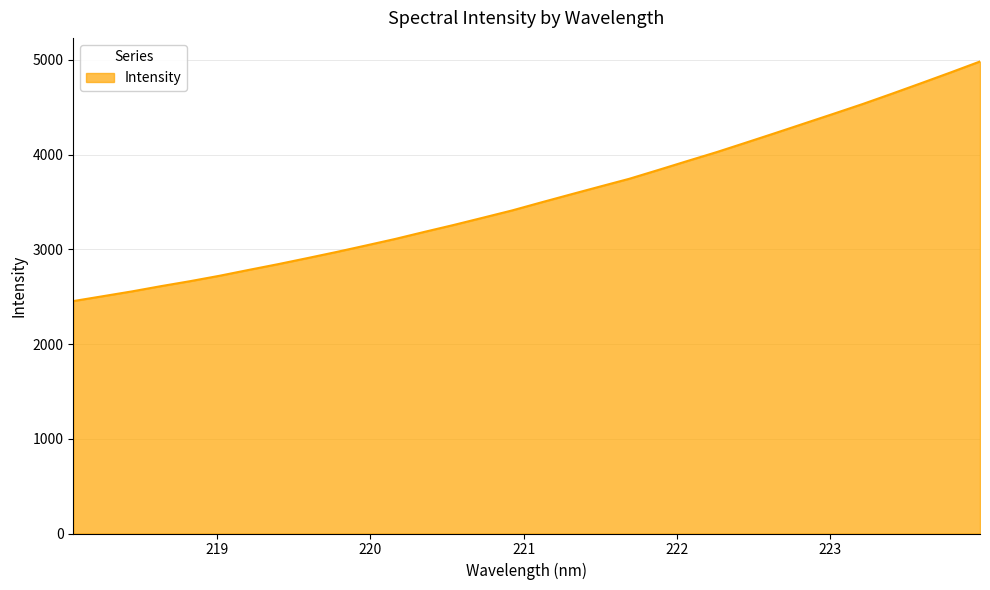

How many distinct data groups are displayed?

1